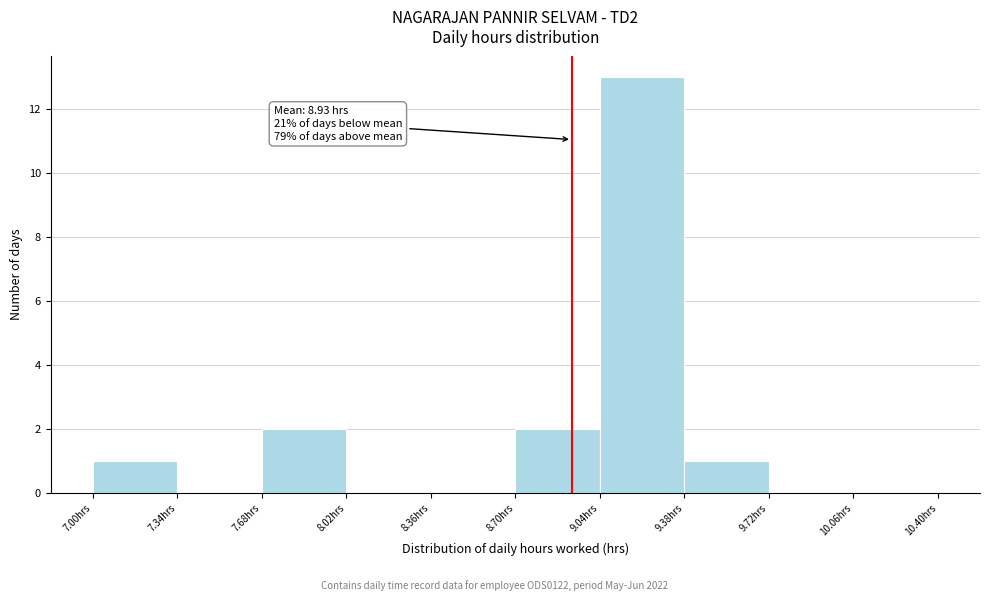

Over which range of the x-axis is the bar tallest?

9.04 to 9.38